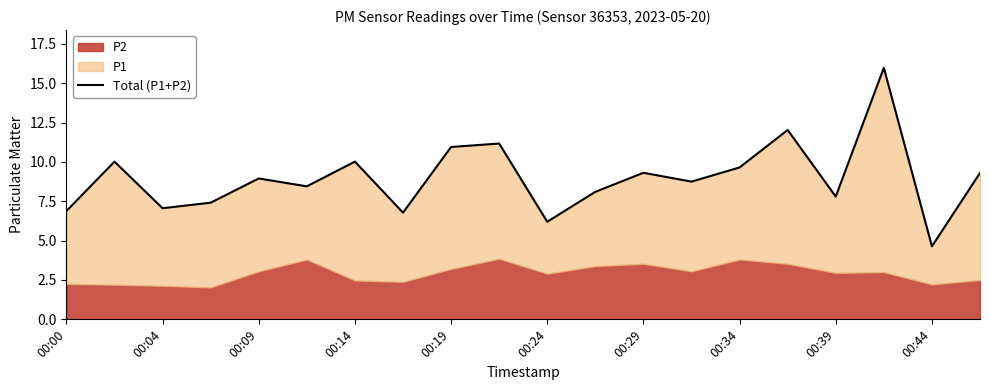

Approximately how many times larger is the value at 00:09 compared to 00:14?

0.9